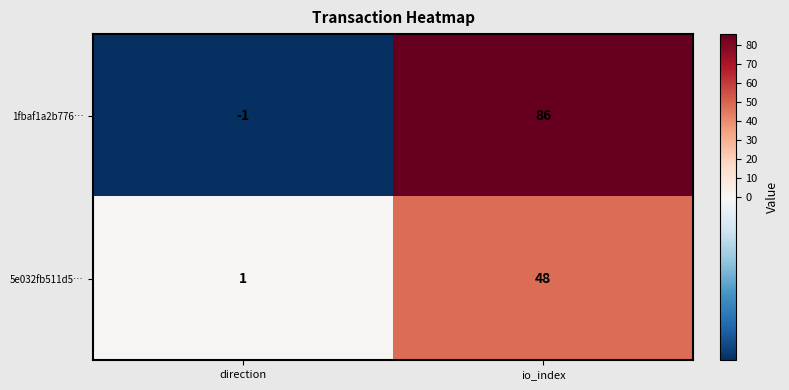

What is the spread (max minus min) of values at direction?

2